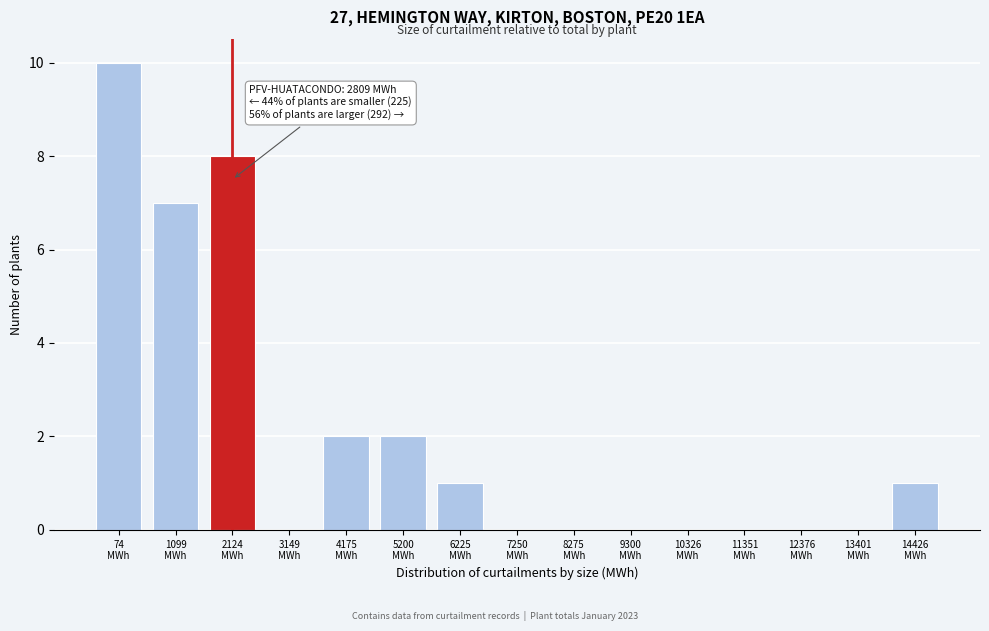

What is the greatest value displayed?

10